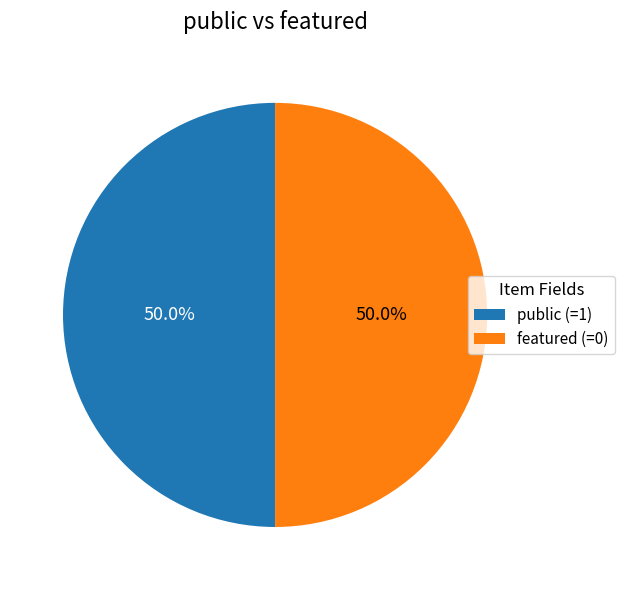

How many slices are in this pie chart?

2